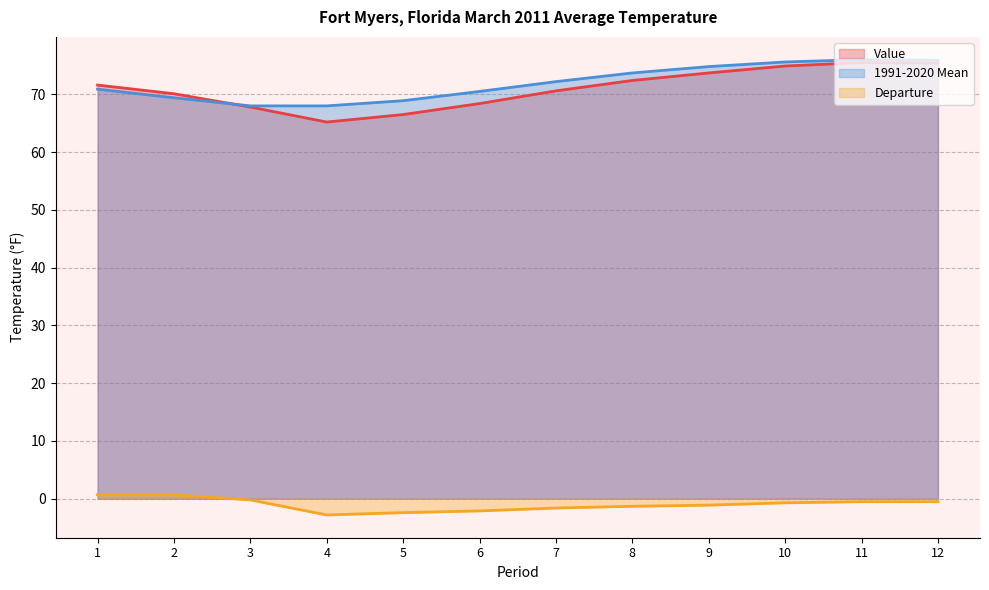

Reading left to right, extract all data points from this chart.

Value: 71.6	70.1	67.8	65.2	66.5	68.4	70.6	72.4	73.7	74.9	75.5	75.4
1991-2020 Mean: 70.9	69.4	68.0	68.0	68.9	70.5	72.2	73.7	74.8	75.6	76.0	75.9
Departure: 0.7	0.7	-0.2	-2.8	-2.4	-2.1	-1.6	-1.3	-1.1	-0.7	-0.5	-0.5